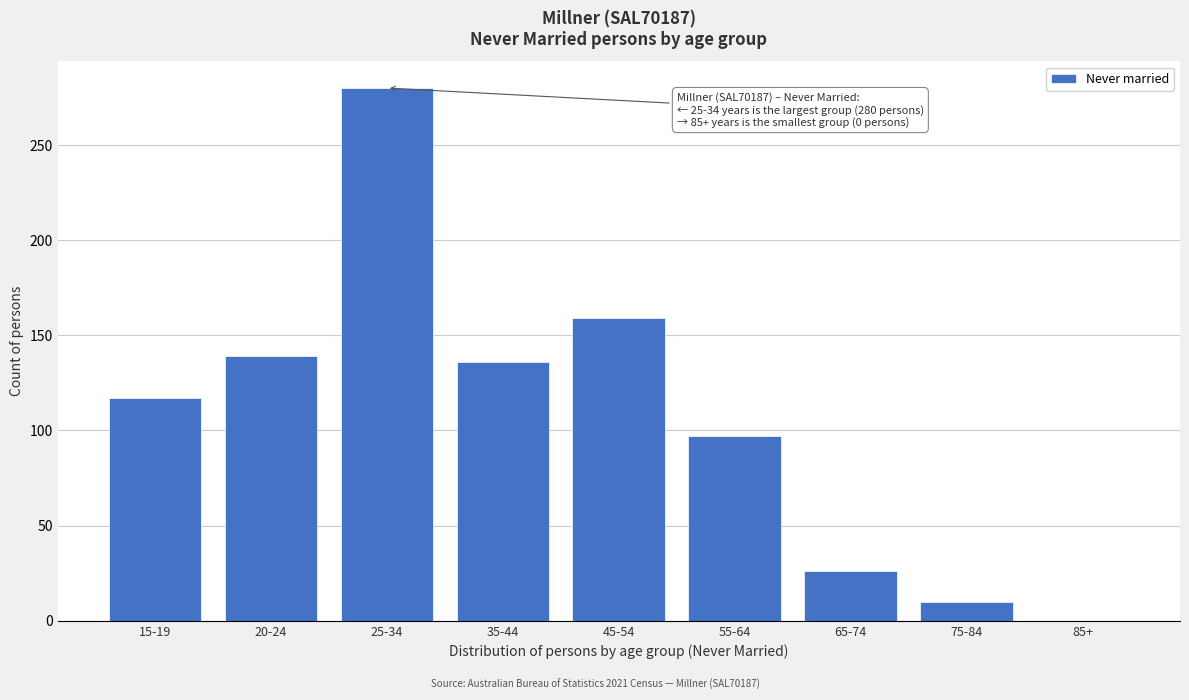

Reading left to right, transcribe all the data shown in this chart.

15-19=117	20-24=139	25-34=280	35-44=136	45-54=159	55-64=97	65-74=26	75-84=10	85+=0